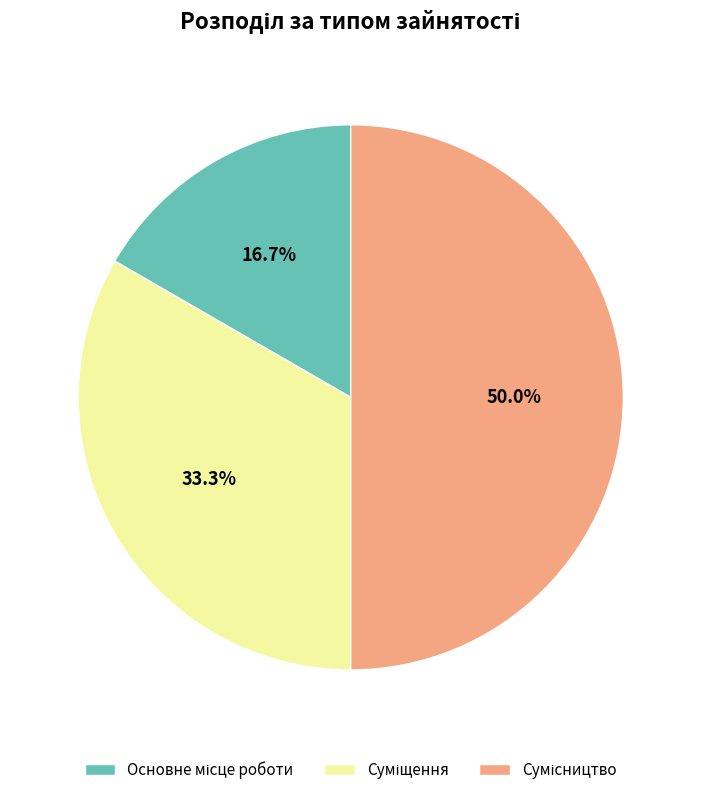

The Сумісництво slice represents 43% of the pie. True or false?

False